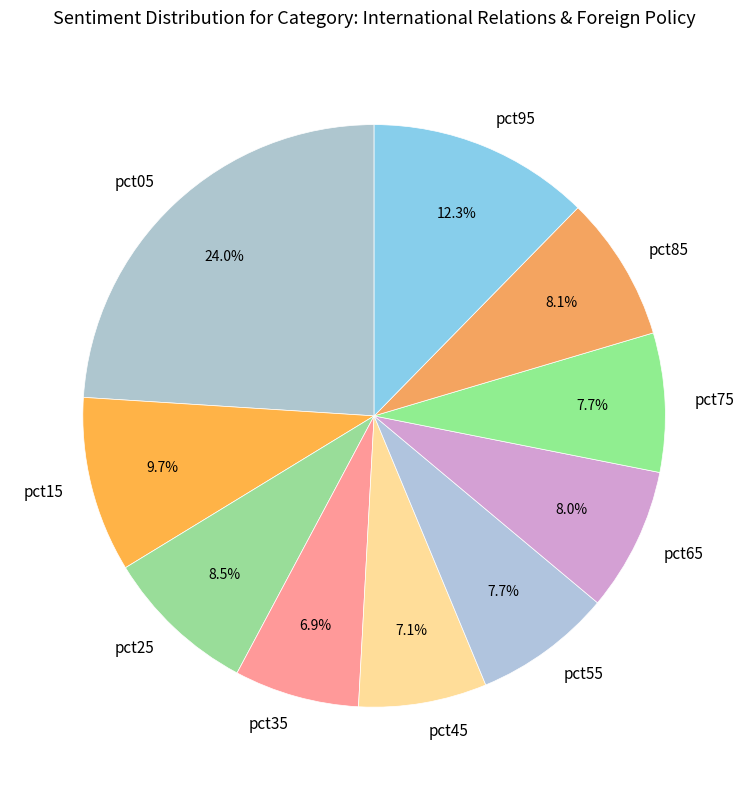

To the nearest percent, what percentage of the pie is pct55?

8%